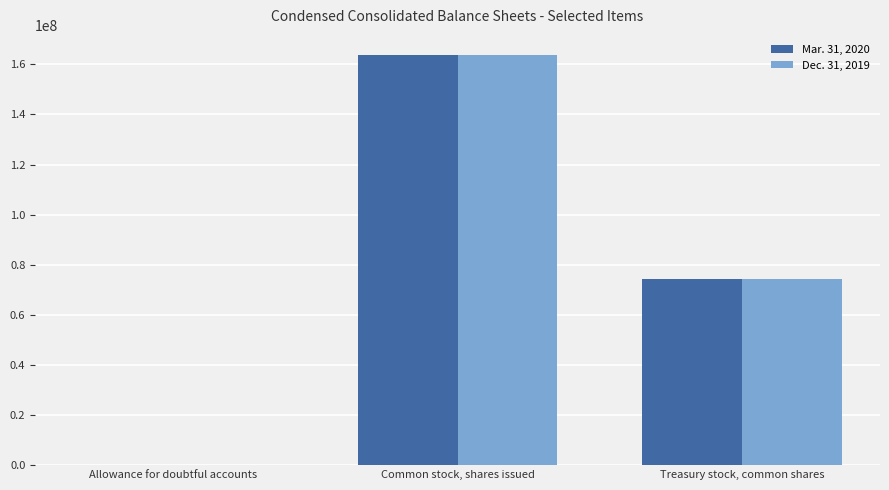

What is the greatest value displayed?

163602067